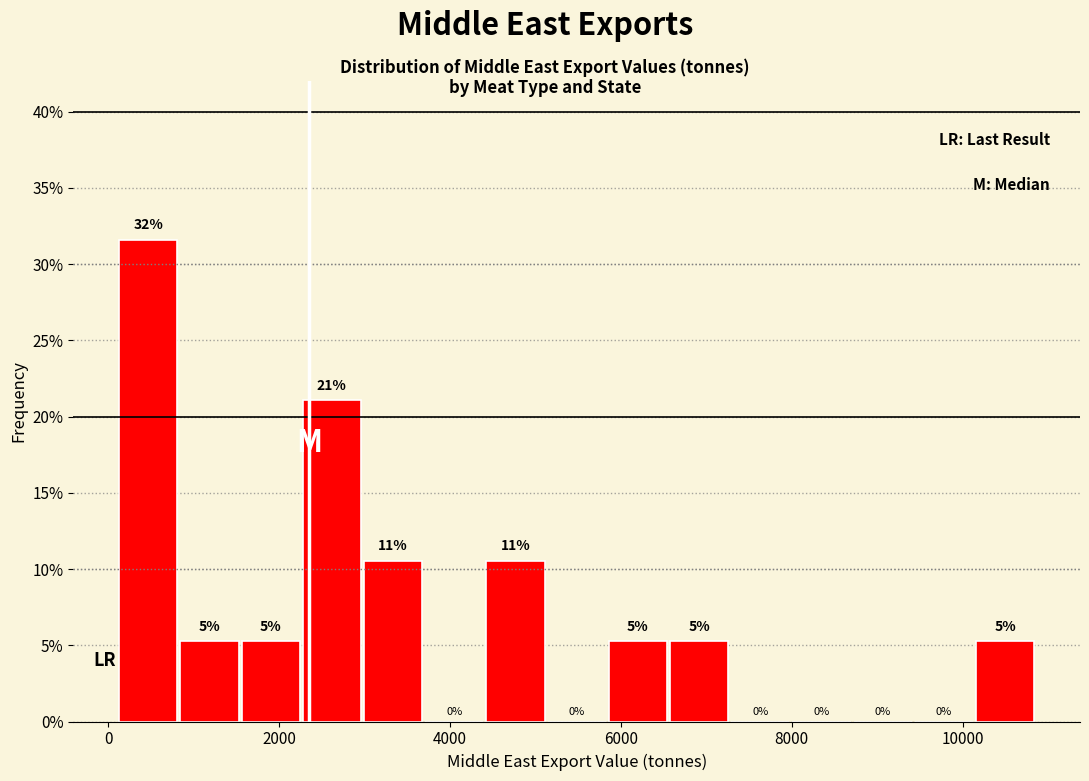

Around what value on the x-axis is the tallest bar? Give the approximate position of its centre, as read against the axis.

400